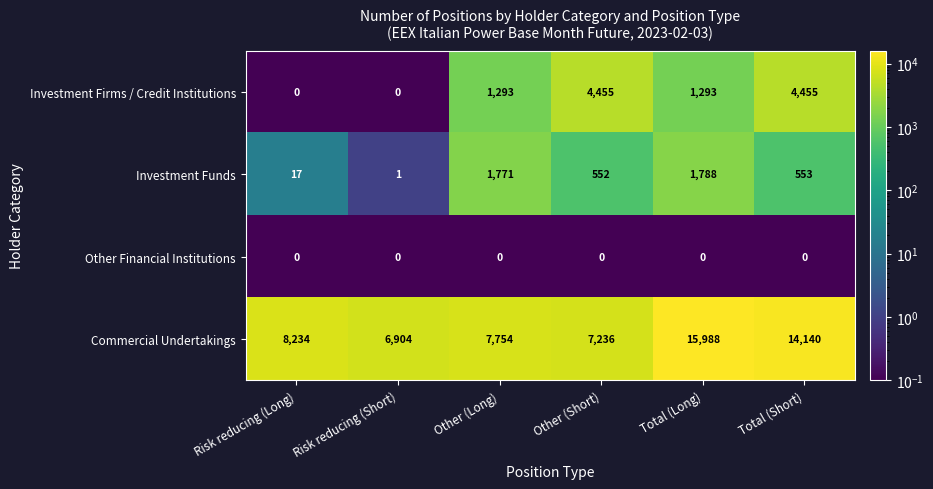

What is the sum of the Commercial Undertakings values at Total (Long) and Other (Short)?

23224